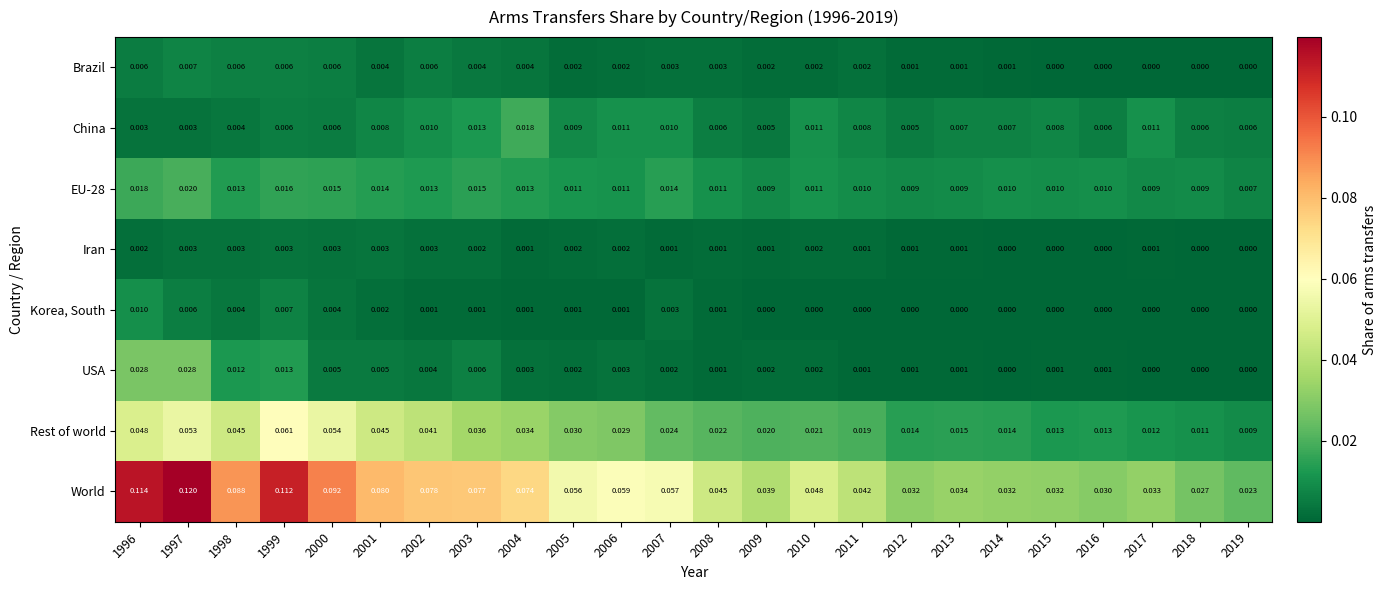

Is the value of EU-28 at 2003 greater than the value of Korea, South at 2009?

Yes